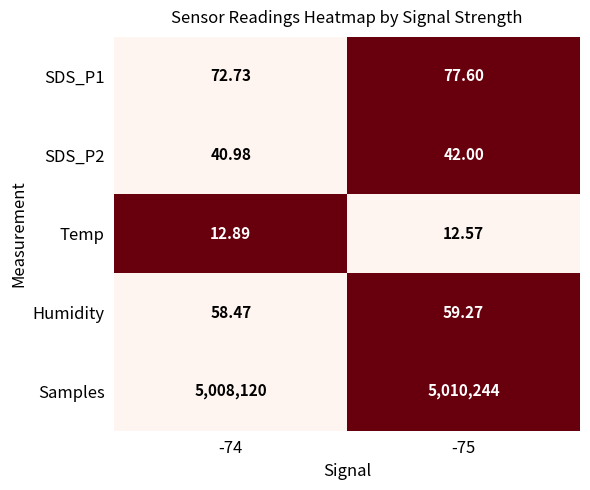

Count the number of data series in this chart.

5